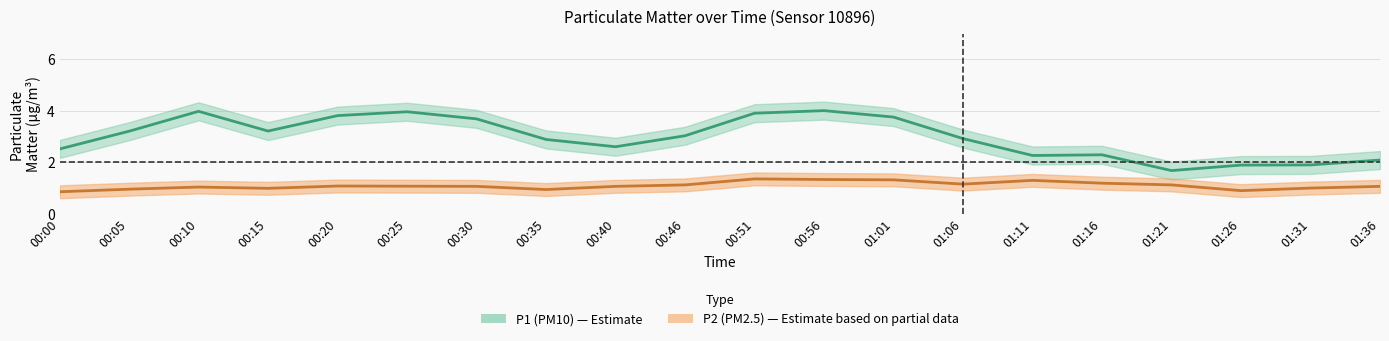

At which label is P2 closest to 1?

00:10